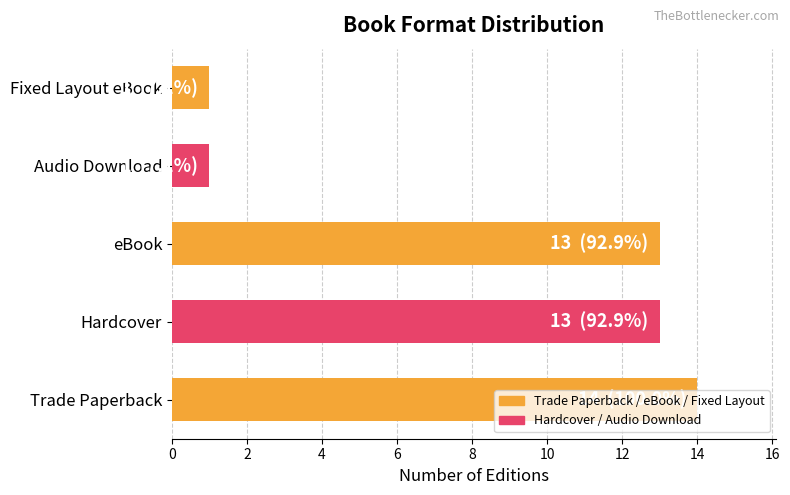

The value at Audio Download is 1. True or false?

True